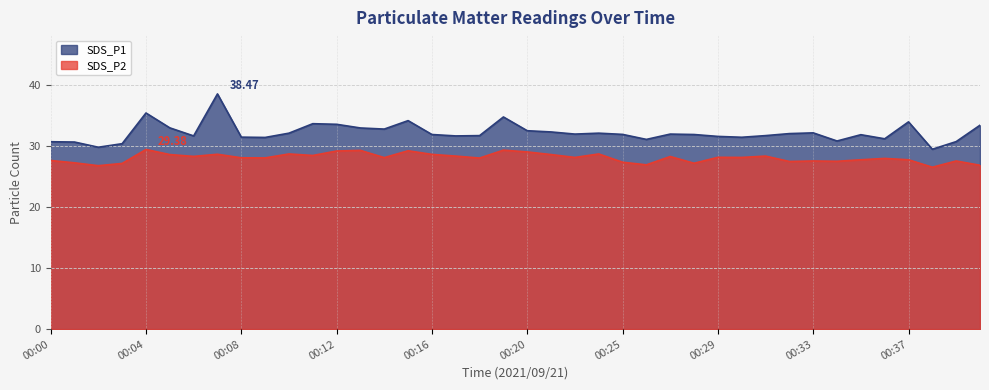

What are all the series names shown in the legend?

SDS_P1, SDS_P2